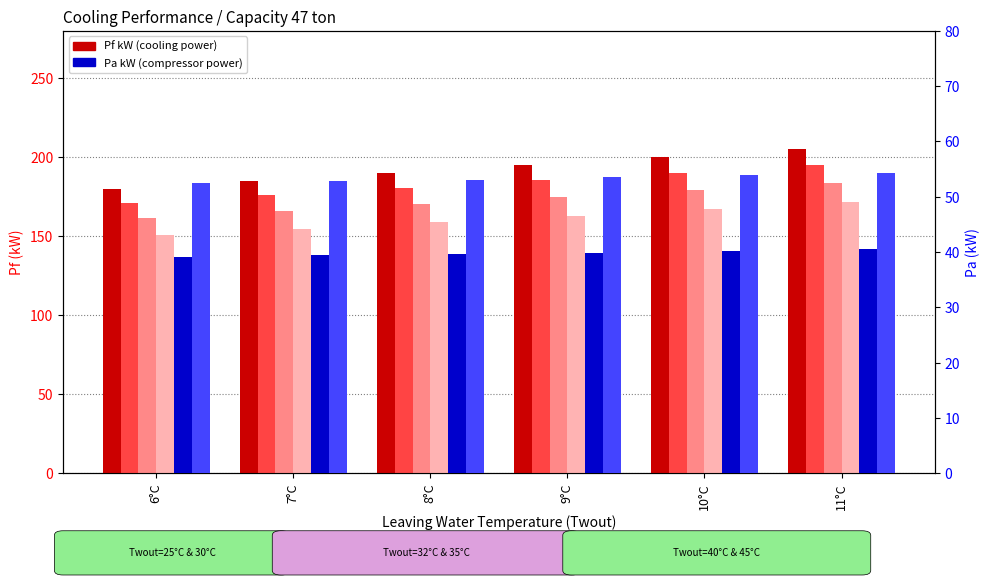

Between 8°C and 11°C, which is larger?

11°C